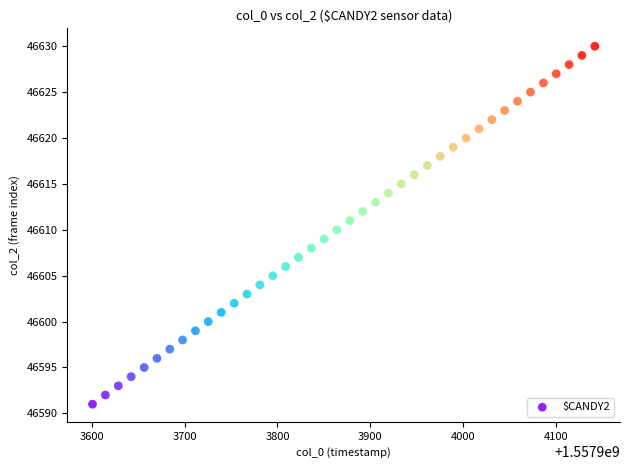

What is the range of Y values (max minus min)?

39